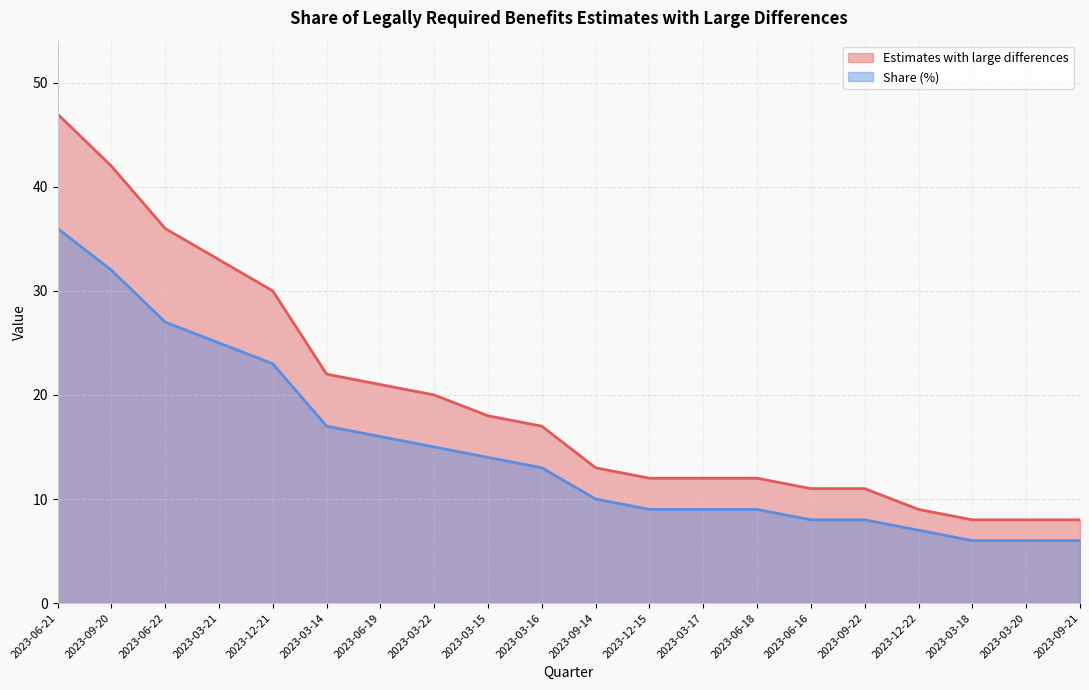

Rank the categories by Estimates with large differences value from highest to lowest.

2023-06-21, 2023-09-20, 2023-06-22, 2023-03-21, 2023-12-21, 2023-03-14, 2023-06-19, 2023-03-22, 2023-03-15, 2023-03-16, 2023-09-14, 2023-12-15, 2023-03-17, 2023-06-18, 2023-06-16, 2023-09-22, 2023-12-22, 2023-03-18, 2023-03-20, 2023-09-21